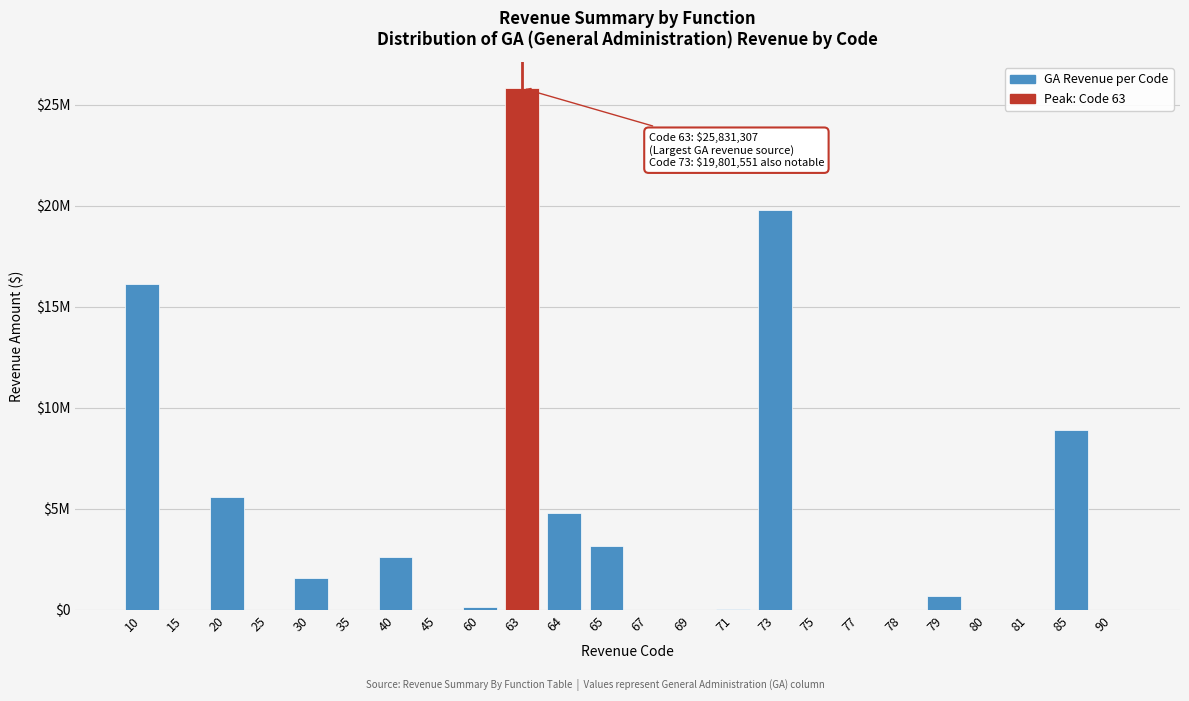

Are the bars horizontal?

No